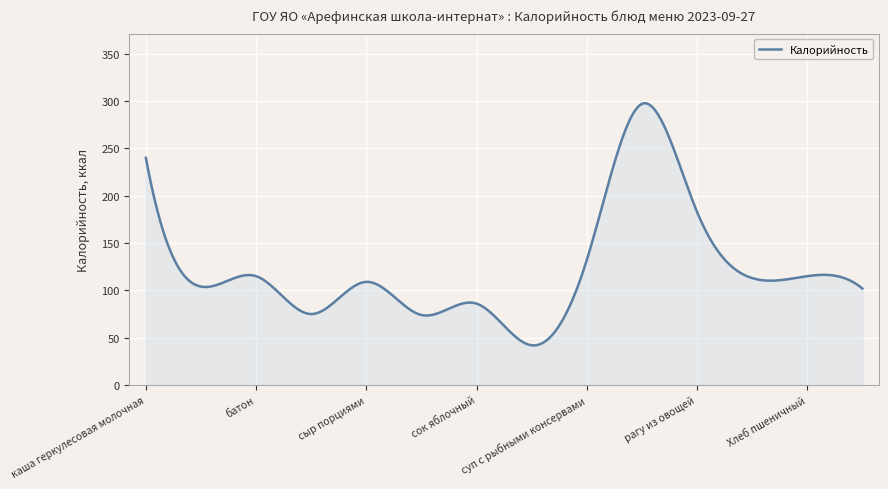

What is the greatest value displayed?

297.7